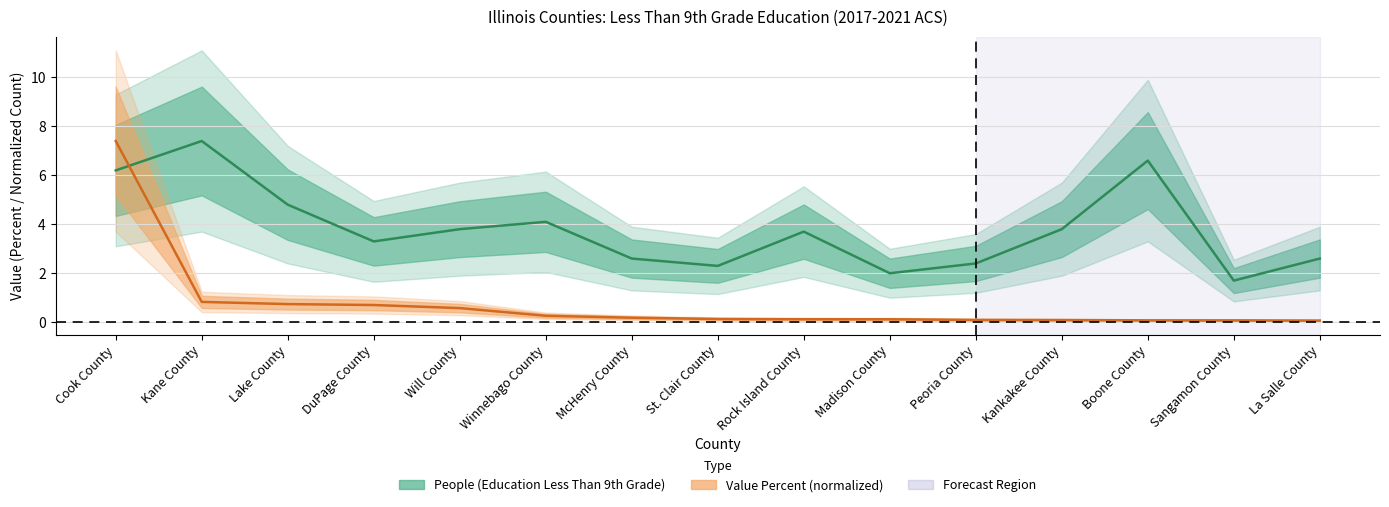

What is the total value across all series at St. Clair County?

2.4